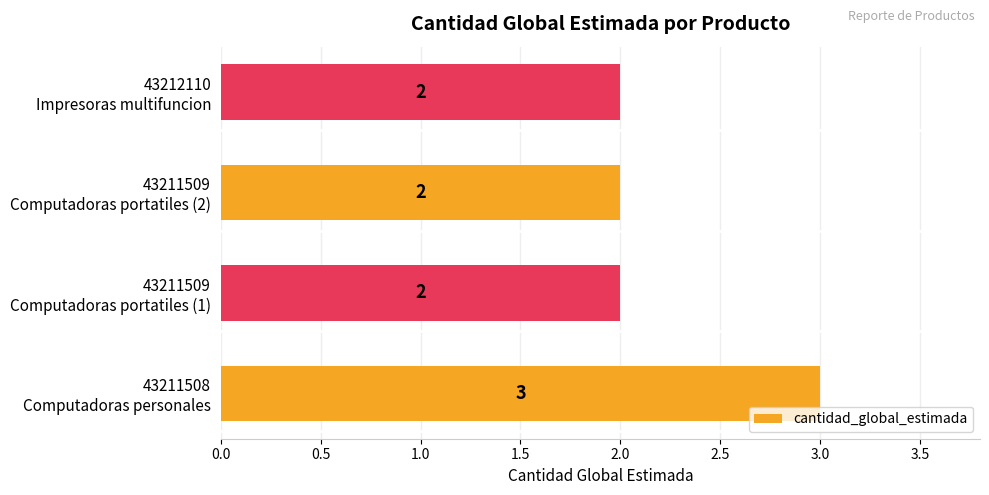

How many bars are there in total?

4